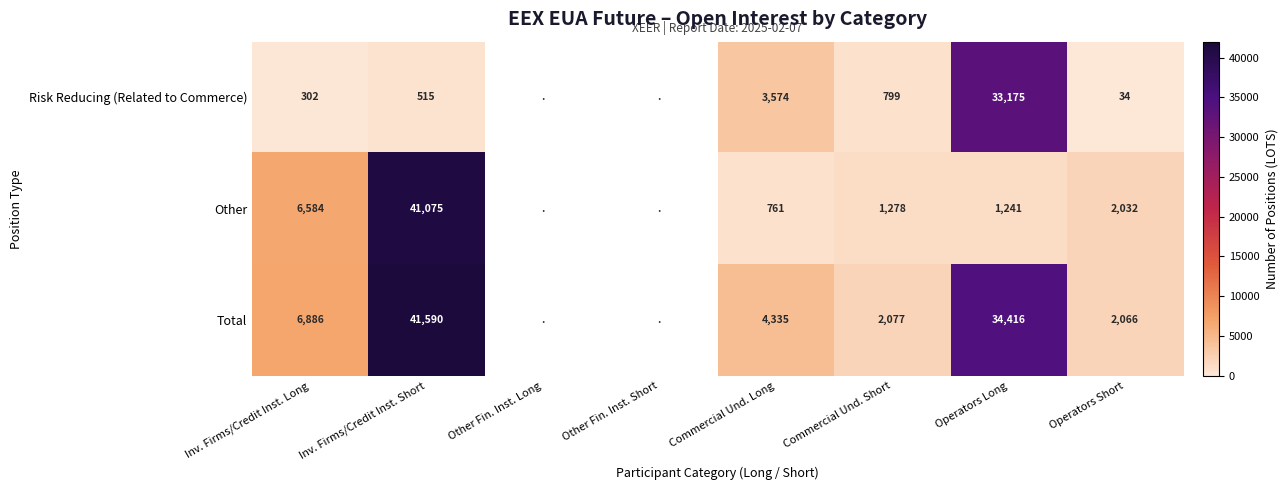

Between Commercial Und. Long and Operators Long, which series saw the biggest shift?

Total